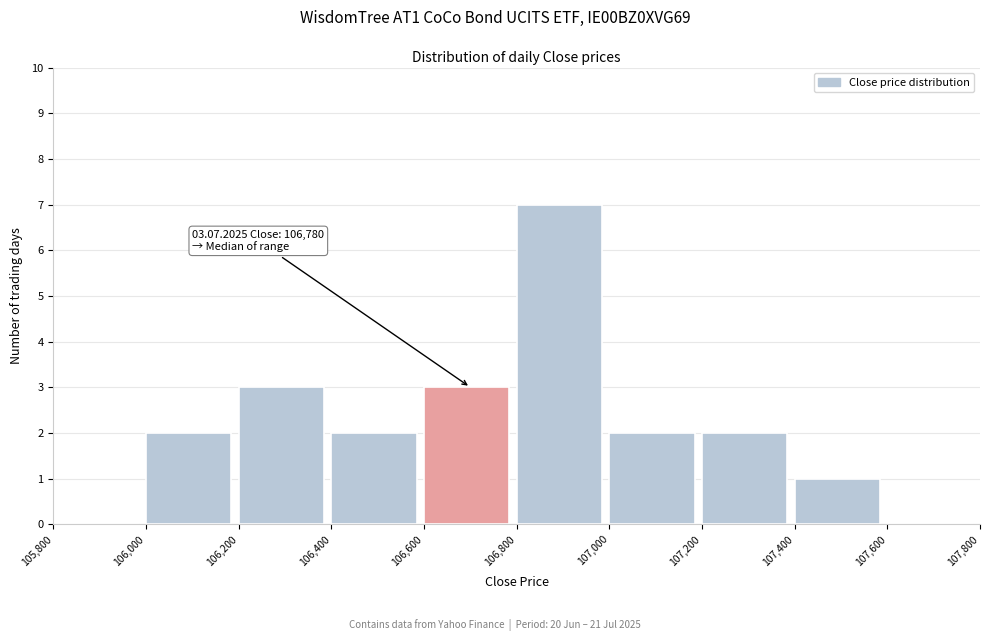

Over which range of the x-axis is the bar tallest?

106,800 to 107,000